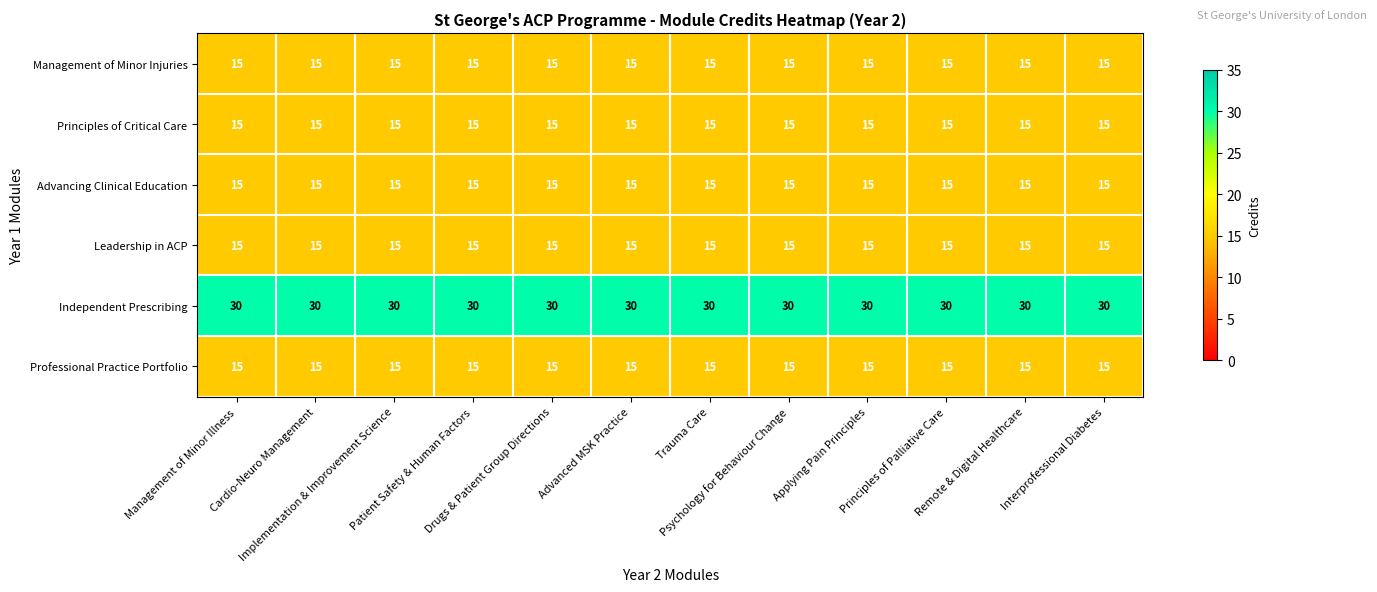

Which series has the largest total across all categories?

Independent Prescribing